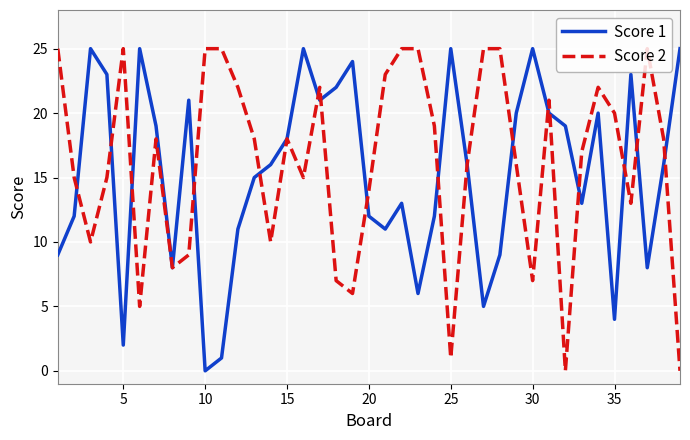

At how many categories does at least one series exceed 8?

38